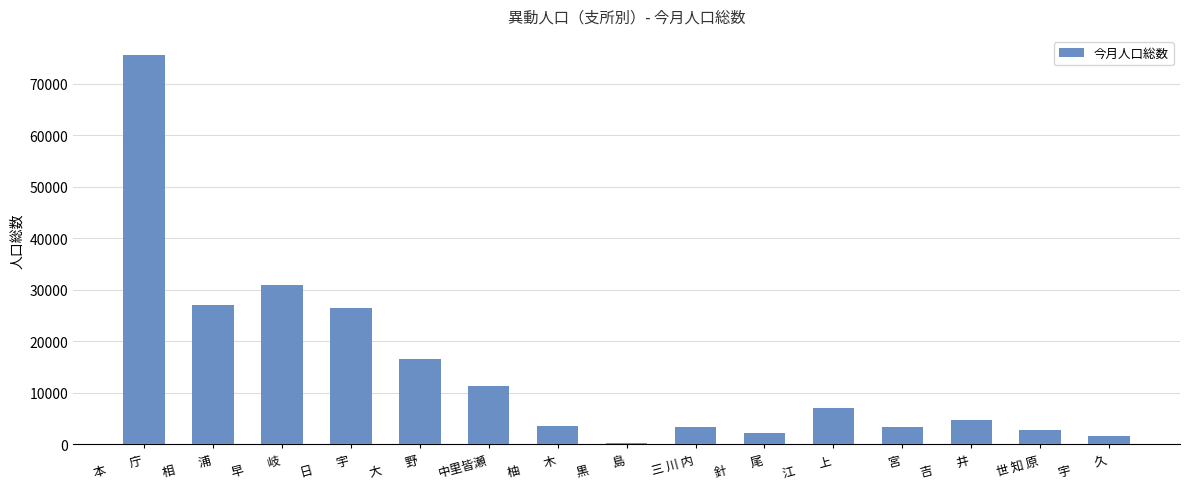

The value at 江　　上 is 3178. True or false?

False